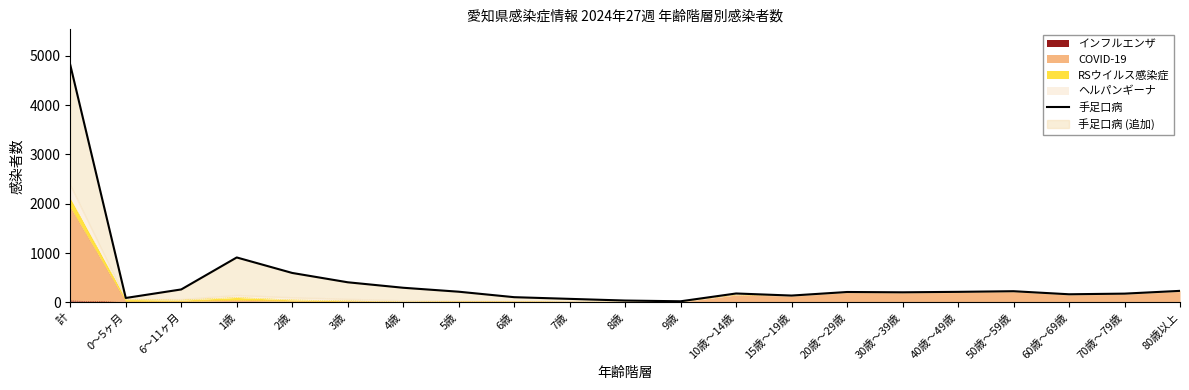

Reading right to left, list all the values displayed in this chart.

80歳以上=235	70歳～79歳=179	60歳～69歳=166	50歳～59歳=228	40歳～49歳=215	30歳～39歳=206	20歳～29歳=212	15歳～19歳=140	10歳～14歳=182	9歳=24	8歳=39	7歳=73	6歳=107	5歳=218	4歳=298	3歳=409	2歳=598	1歳=912	6～11ヶ月=264	0～5ヶ月=91	計=4813